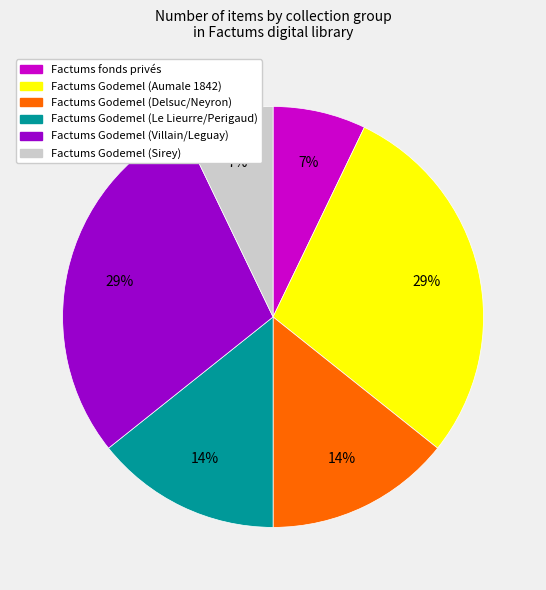

Is there a majority slice in this chart?

No